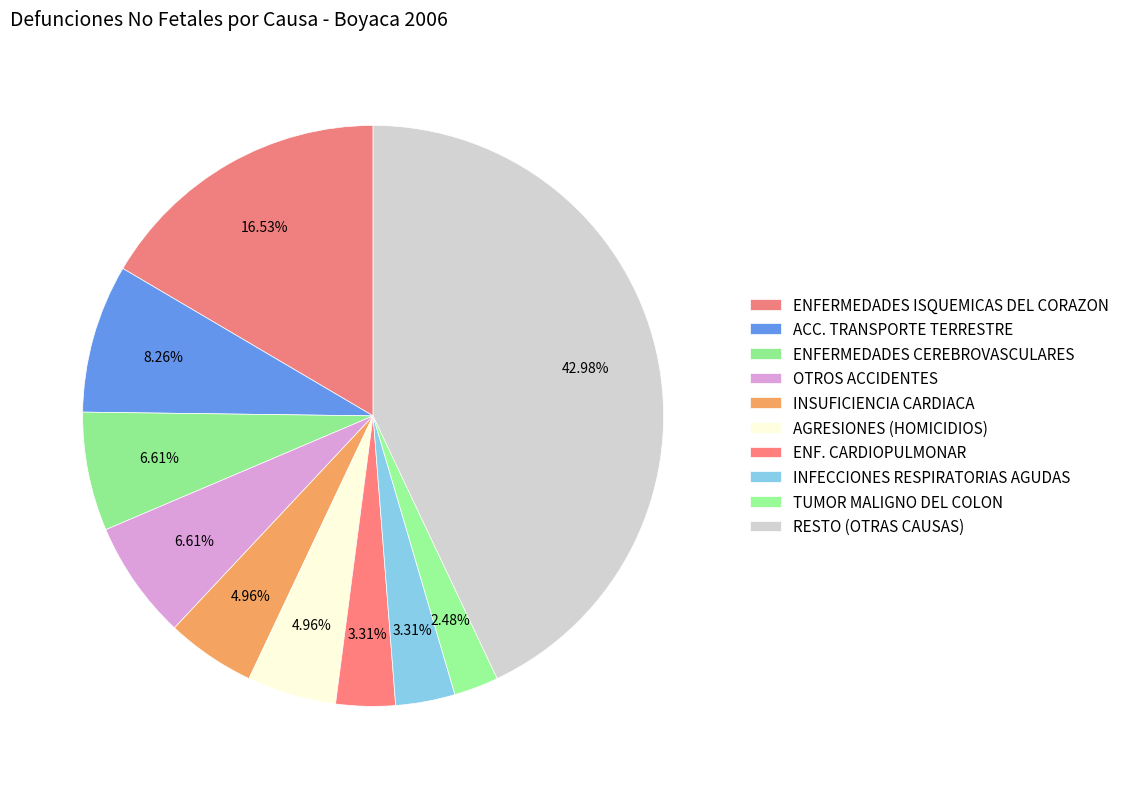

Count the number of slices in the pie.

10